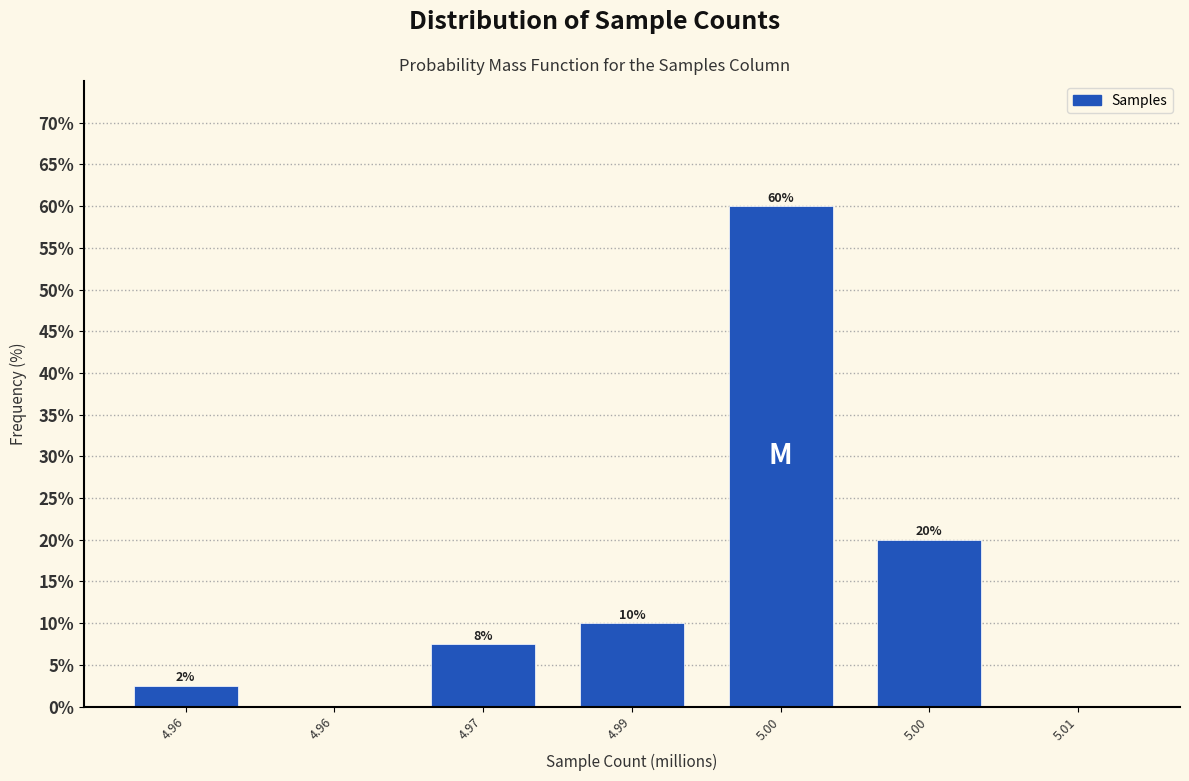

How many values are above zero?

5